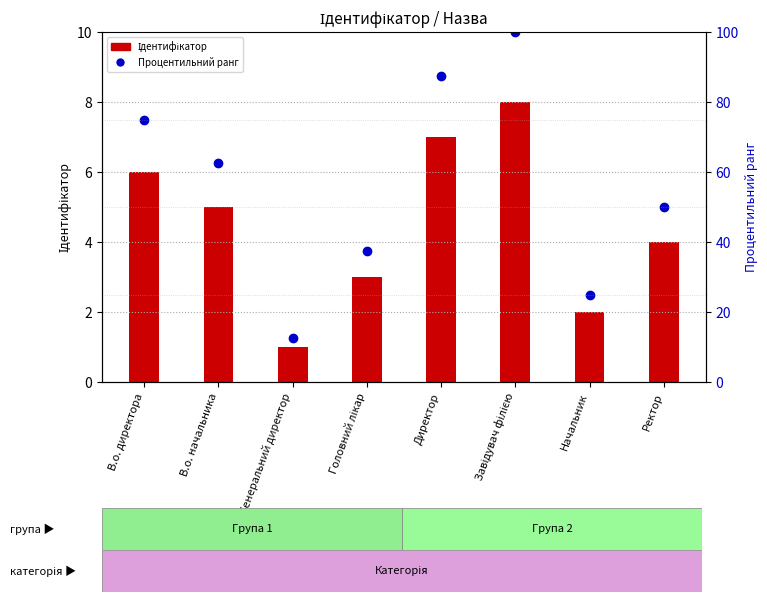

What is the total value across all series at В.о. директора?

81.0